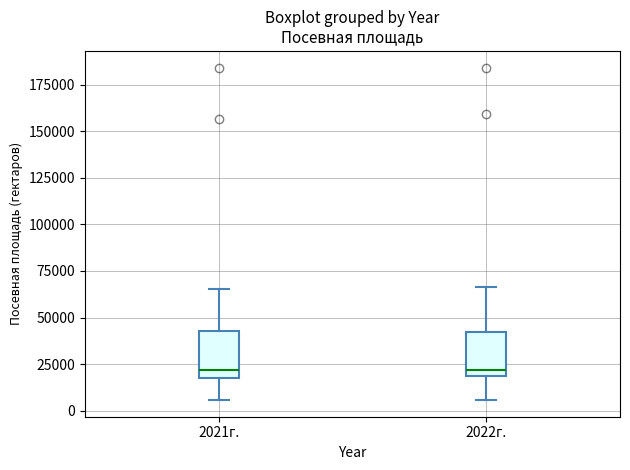

Where does the lower whisker of the box for 2022г. end on the y-axis? The values are not printed on the chart, so give them approximately, as read against the axis.

5000